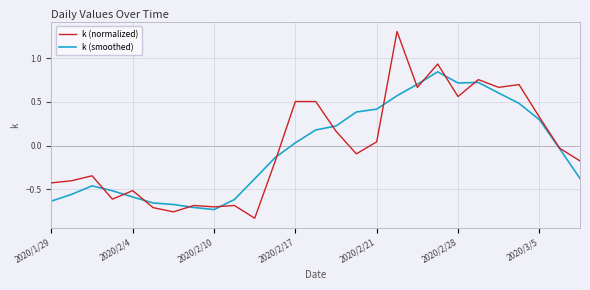

Rank the series by their maximum value, from highest to lowest.

k (normalized), k (smoothed)